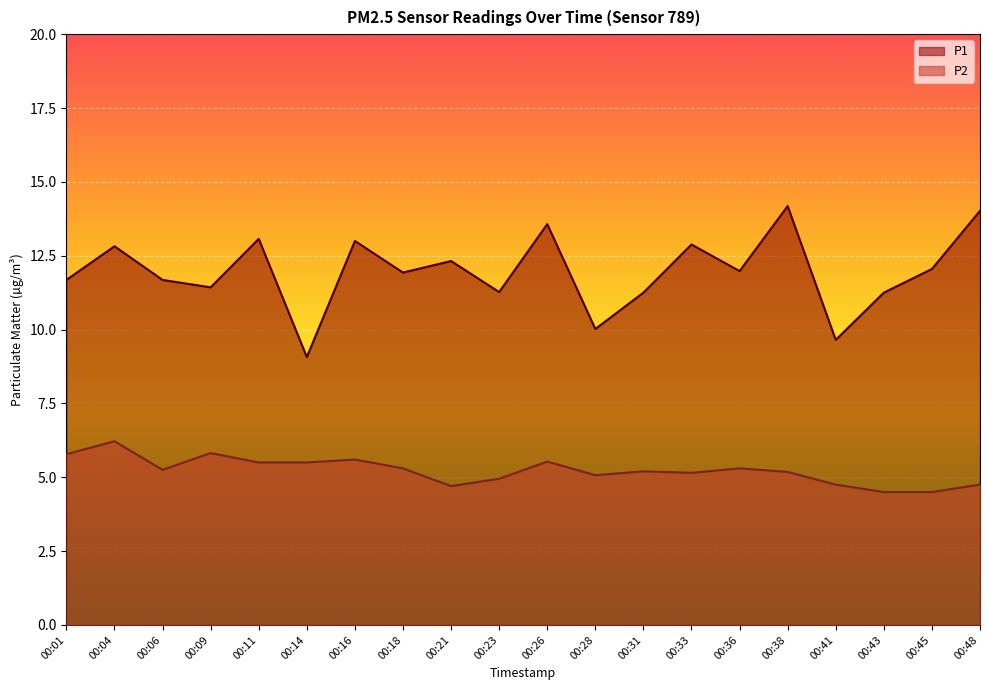

At which label does P2 first exceed 5?

00:01